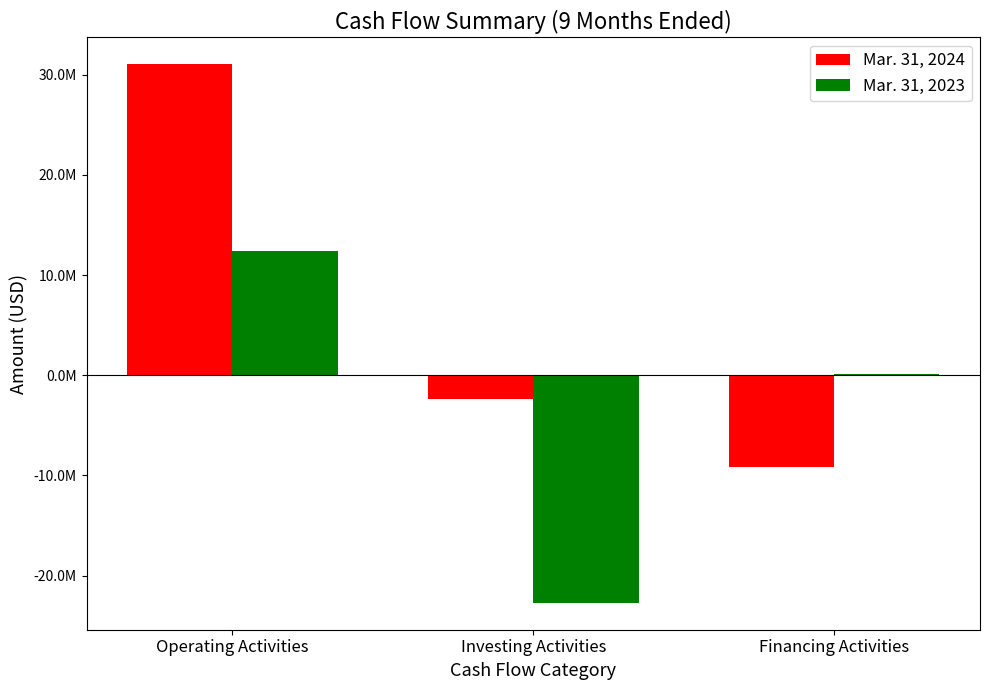

What are all the series names shown in the legend?

Mar. 31, 2024, Mar. 31, 2023